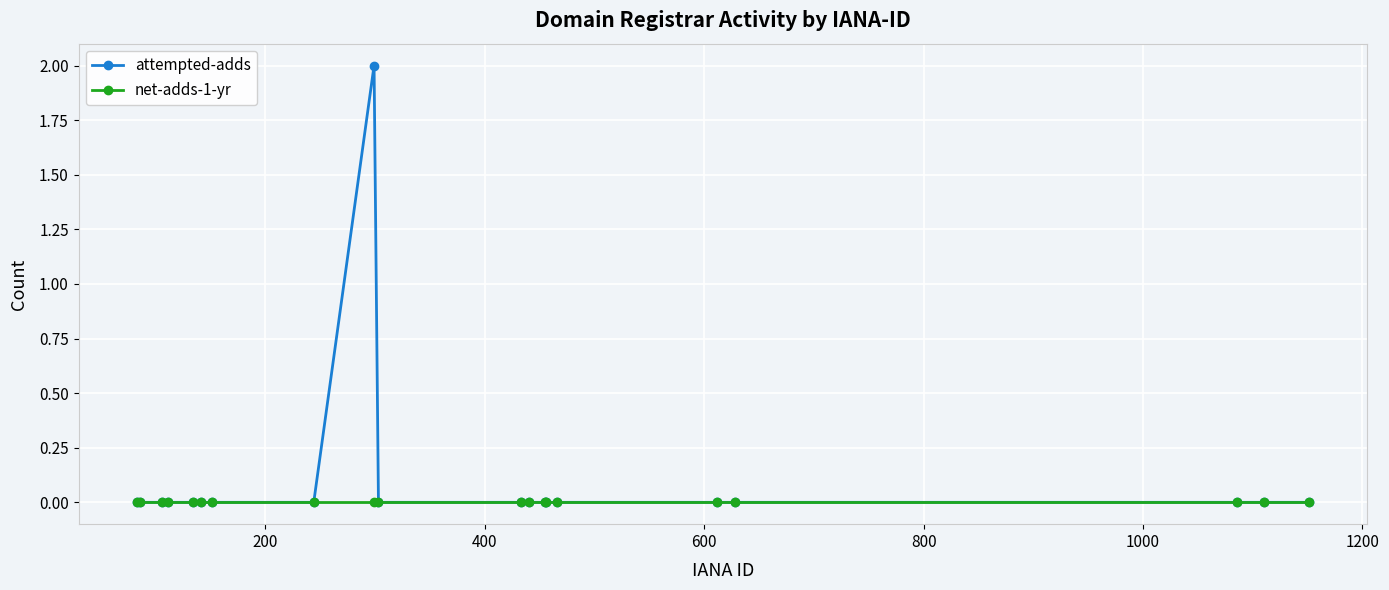

Which series has the widest spread of values?

attempted-adds